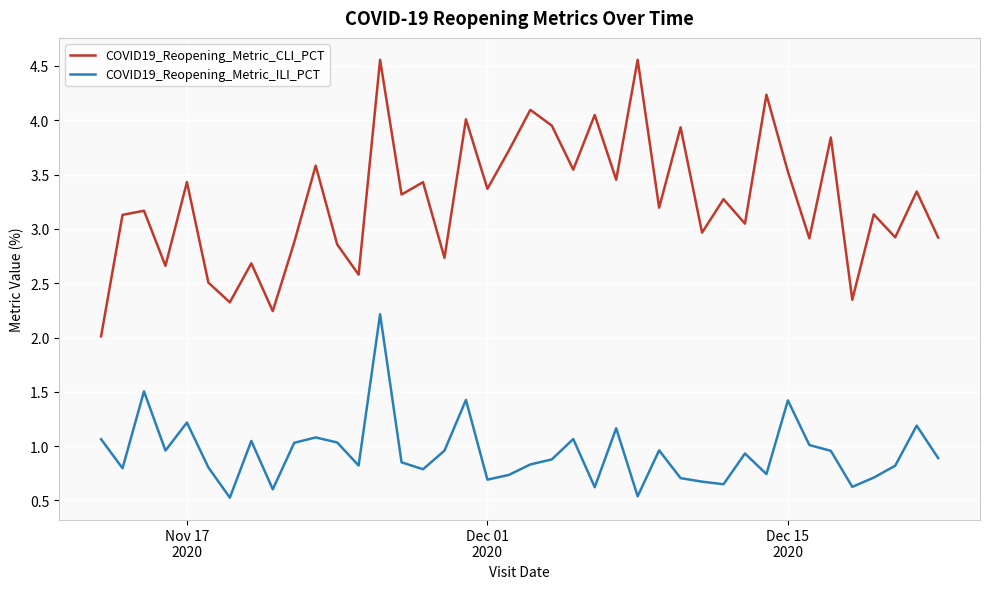

How many lines are shown in the chart?

2